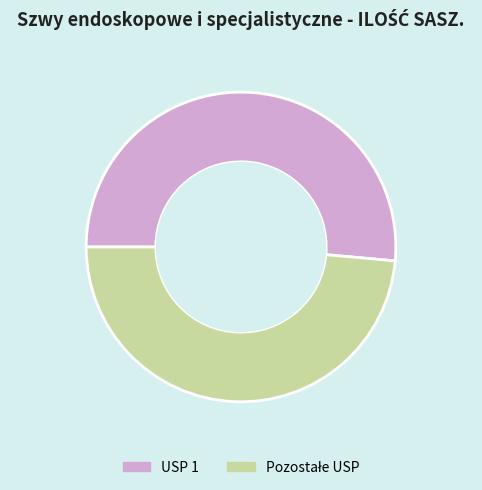

Which slice is the largest?

1